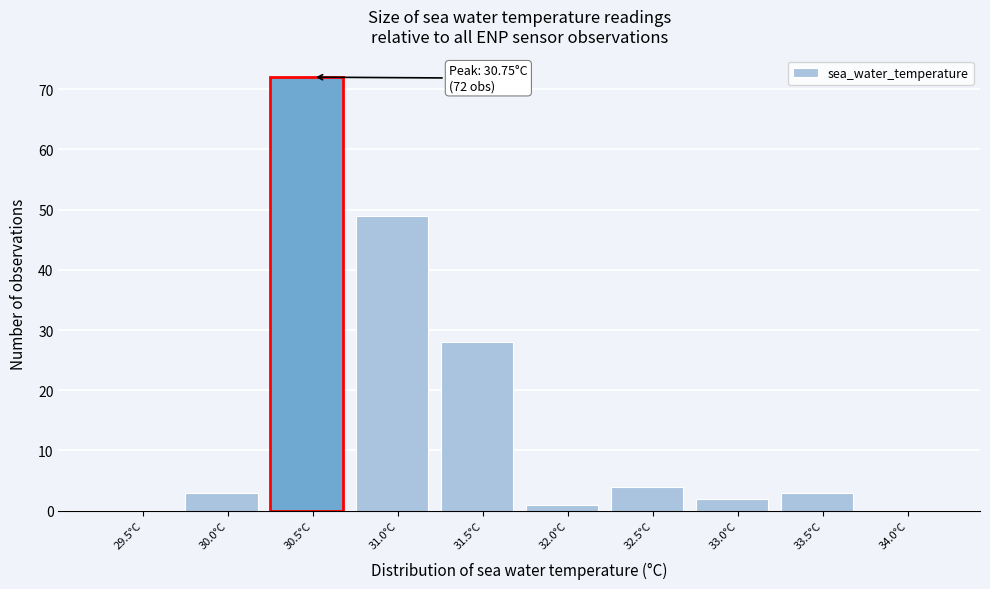

Reading left to right, transcribe all the data shown in this chart.

29.5°C=0	30.0°C=3	30.5°C=72	31.0°C=49	31.5°C=28	32.0°C=1	32.5°C=4	33.0°C=2	33.5°C=3	34.0°C=0